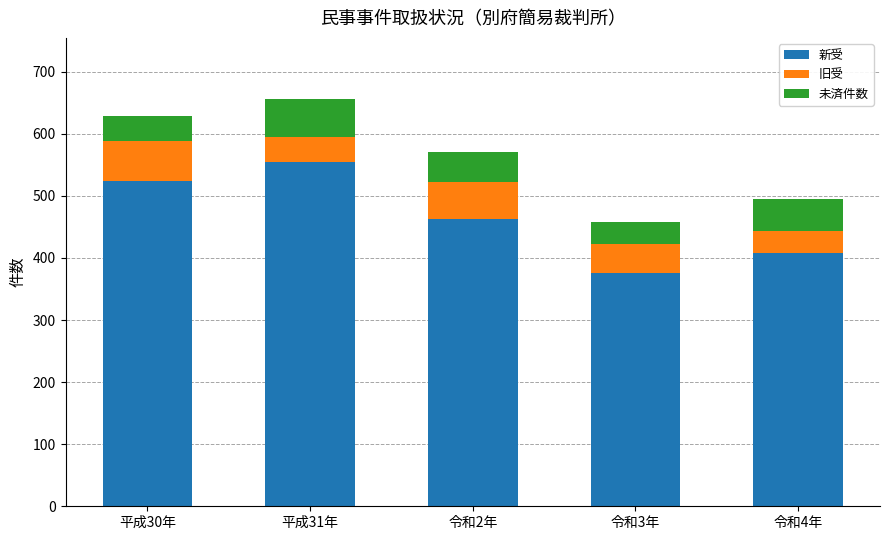

What is the total value across all series at 令和2年?

570